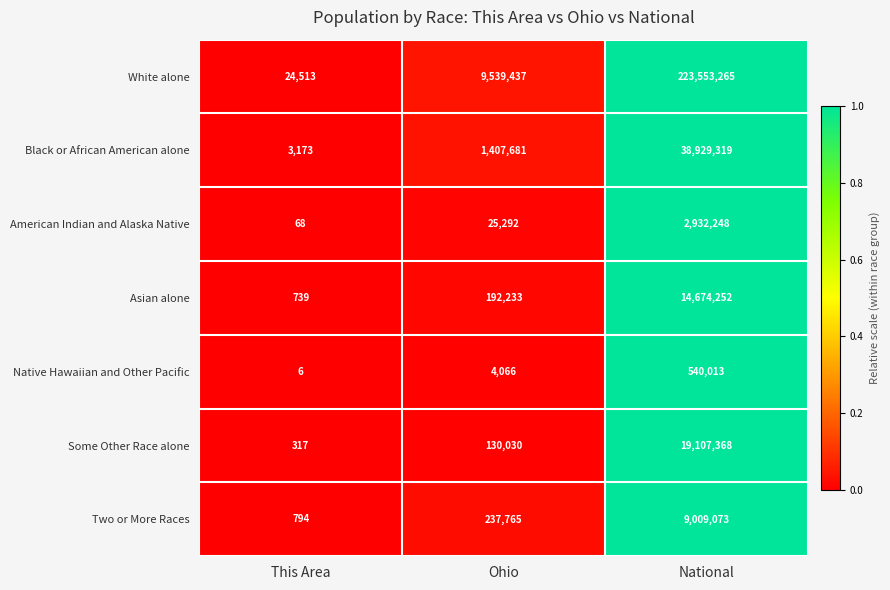

True or false: Black or African American alone has a value of 38929319 at National.

True